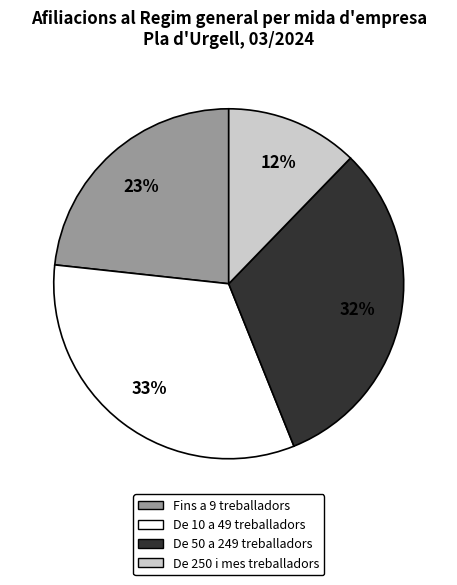

Is there any slice that represents more than half of the pie?

No